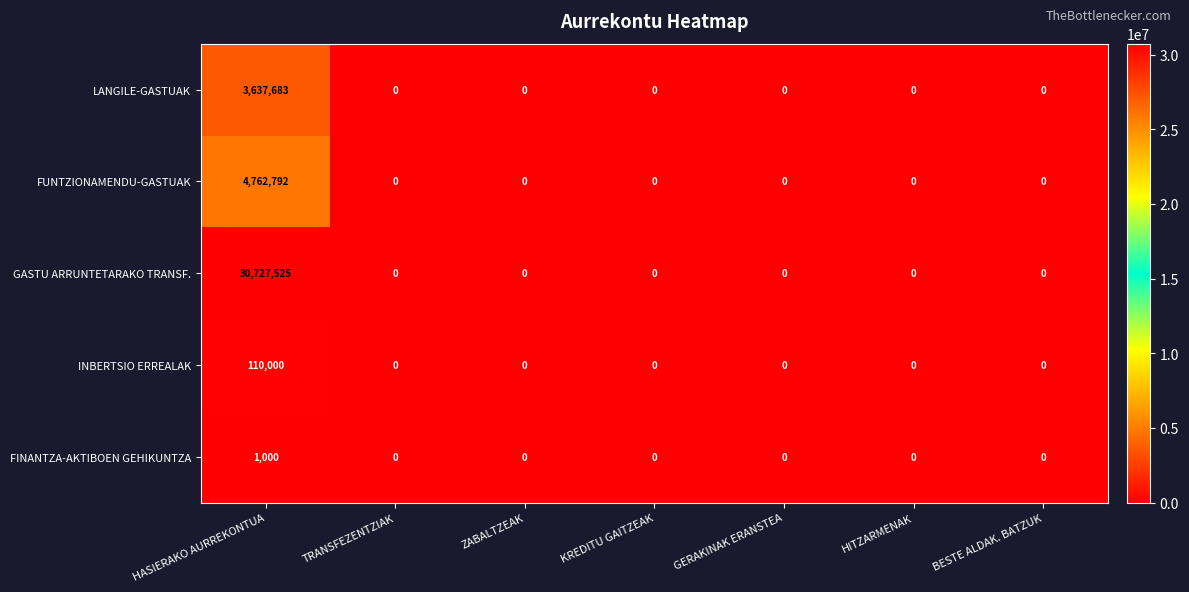

Which series changed the most between HASIERAKO AURREKONTUA and TRANSFEZENTZIAK?

GASTU ARRUNTETARAKO TRANSF.